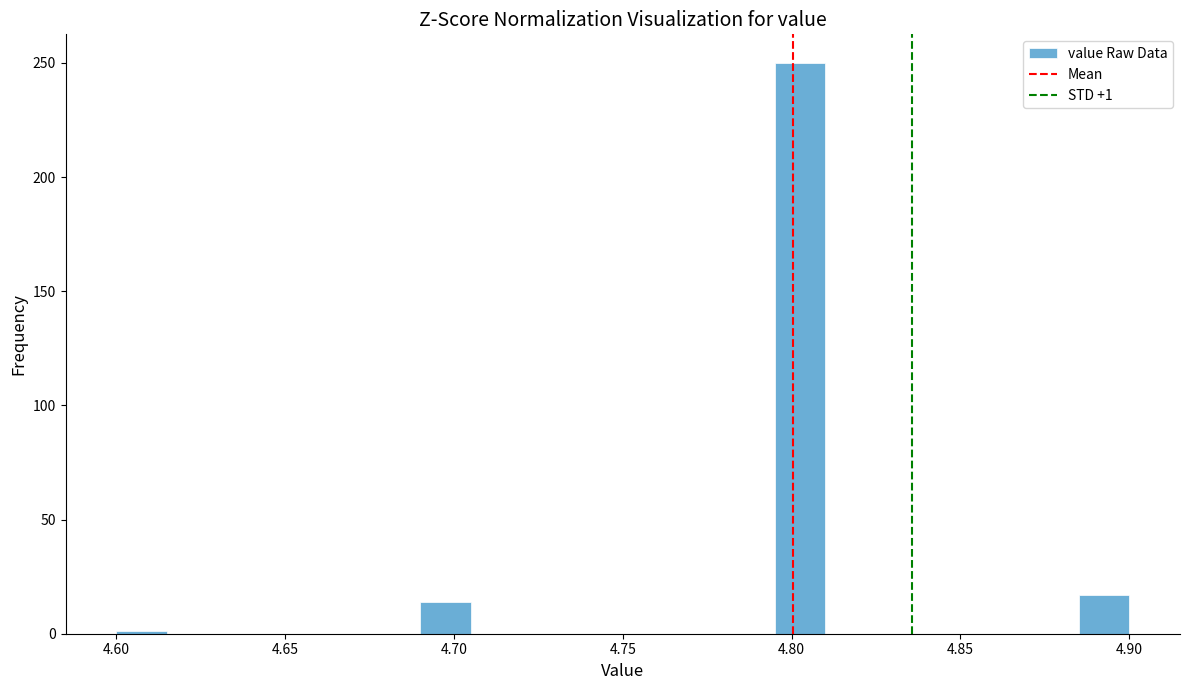

Around what value on the x-axis is the tallest bar? Give the approximate position of its centre, as read against the axis.

4.805